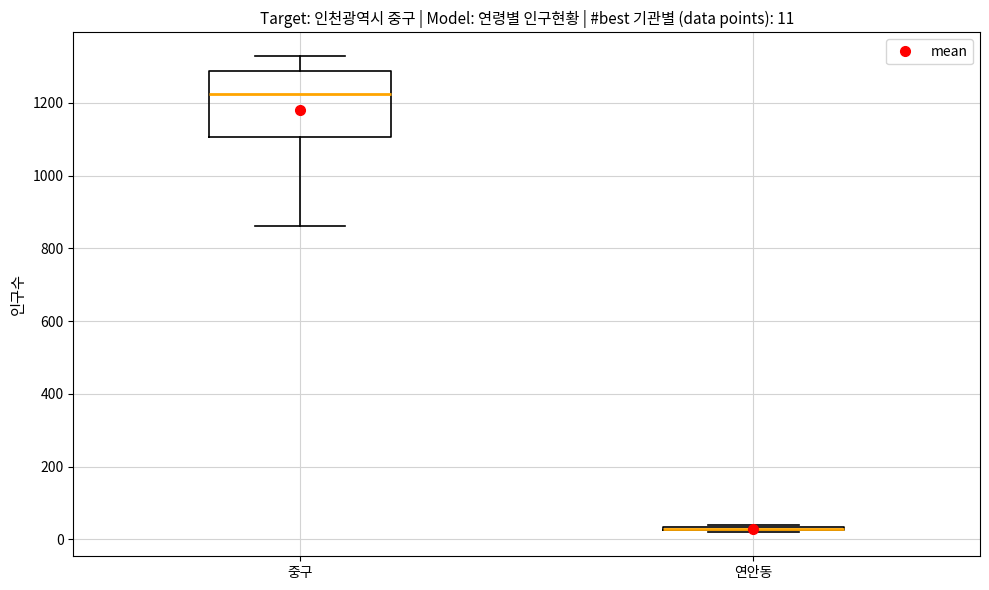

Comparing the boxes themselves (not the whiskers), which one is the tallest?

중구